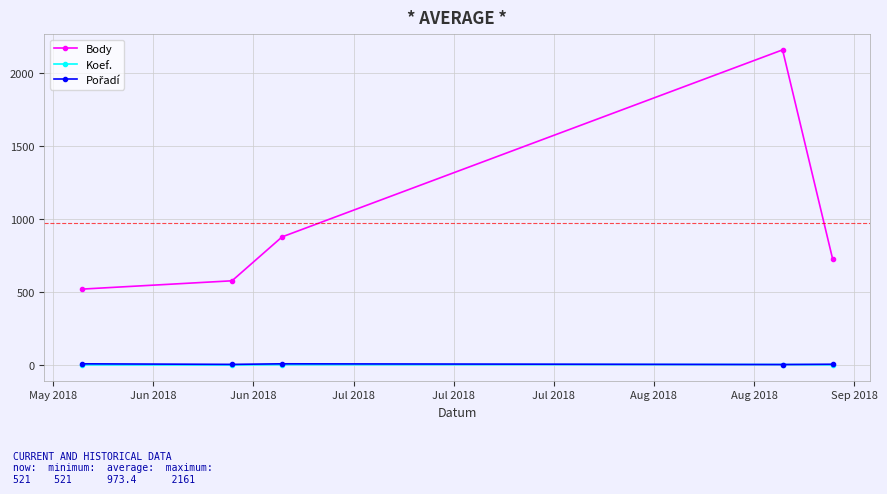

Which series has the widest spread of values?

Body